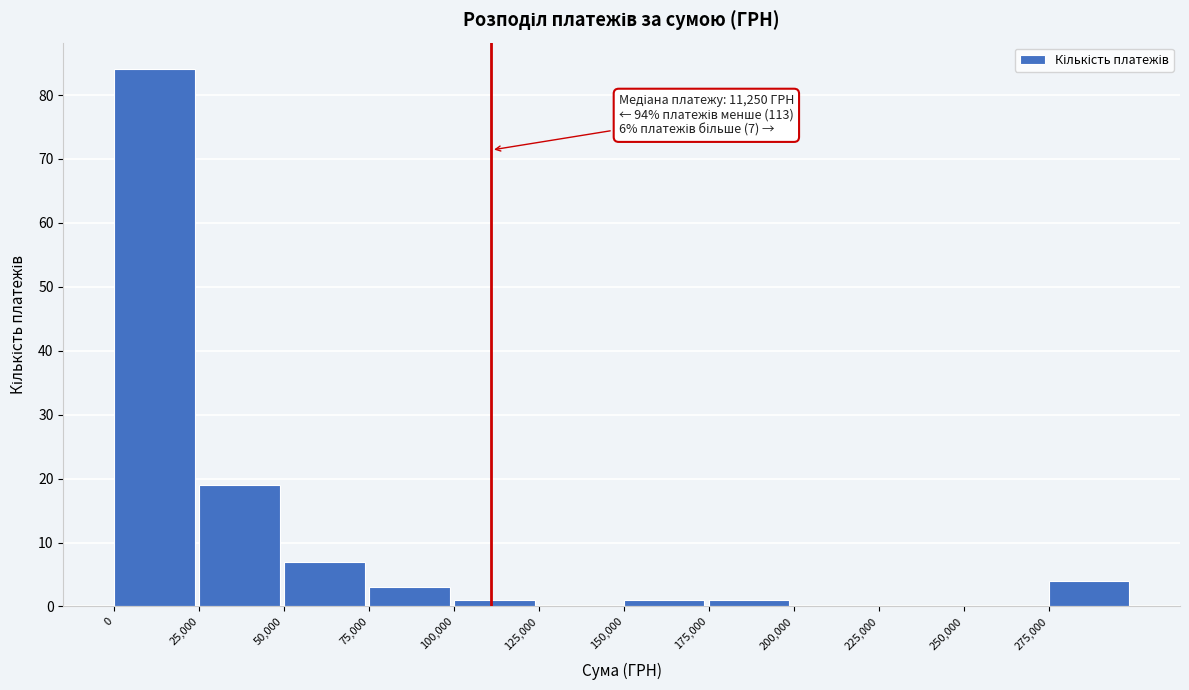

Over which range of the x-axis is the bar tallest?

0 to 25000